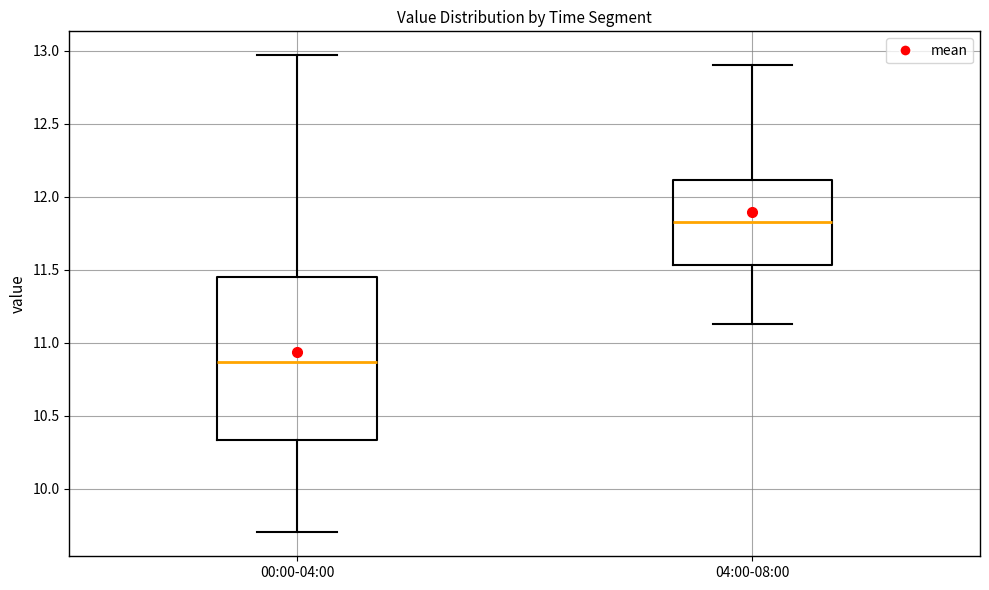

Which box's median line is the lowest?

00:00-04:00